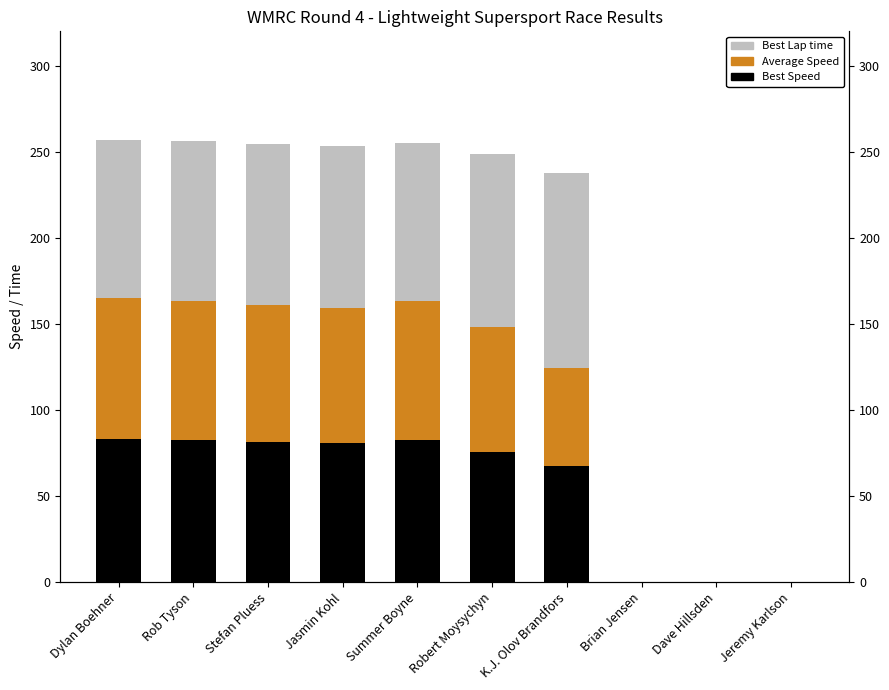

Which series has the largest total across all categories?

Best Lap time